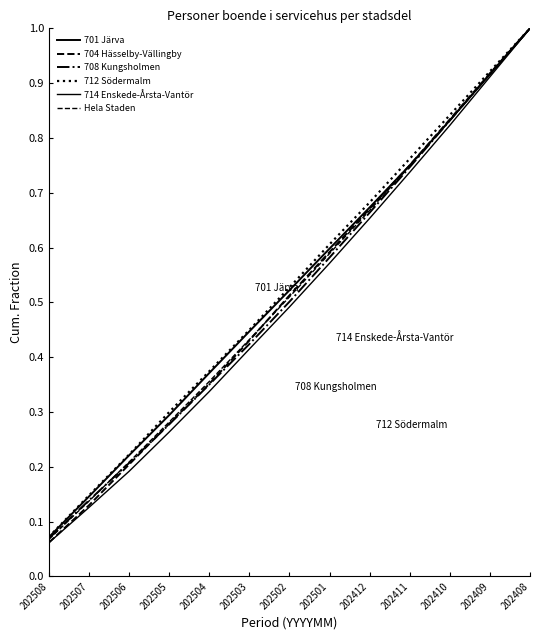

The value of Hela Staden at 202411 is 0.7. True or false?

True